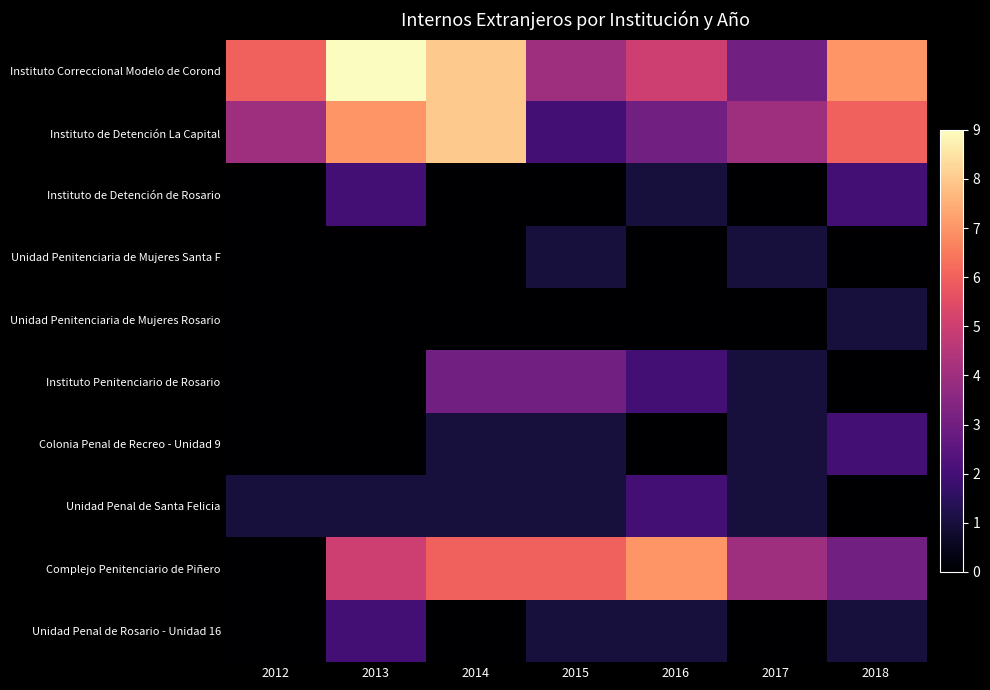

Reading left to right, what are all the values shown in this chart?

Instituto Correccional Modelo de Corond: 2012=6	2013=9	2014=8	2015=4	2016=5	2017=3	2018=7
Instituto de Detención La Capital: 2012=4	2013=7	2014=8	2015=2	2016=3	2017=4	2018=6
Instituto de Detención de Rosario: 2012=0	2013=2	2014=0	2015=0	2016=1	2017=0	2018=2
Unidad Penitenciaria de Mujeres Santa F: 2012=0	2013=0	2014=0	2015=1	2016=0	2017=1	2018=0
Unidad Penitenciaria de Mujeres Rosario: 2012=0	2013=0	2014=0	2015=0	2016=0	2017=0	2018=1
Instituto Penitenciario de Rosario: 2012=0	2013=0	2014=3	2015=3	2016=2	2017=1	2018=0
Colonia Penal de Recreo - Unidad 9: 2012=0	2013=0	2014=1	2015=1	2016=0	2017=1	2018=2
Unidad Penal de Santa Felicia: 2012=1	2013=1	2014=1	2015=1	2016=2	2017=1	2018=0
Complejo Penitenciario de Piñero: 2012=0	2013=5	2014=6	2015=6	2016=7	2017=4	2018=3
Unidad Penal de Rosario - Unidad 16: 2012=0	2013=2	2014=0	2015=1	2016=1	2017=0	2018=1